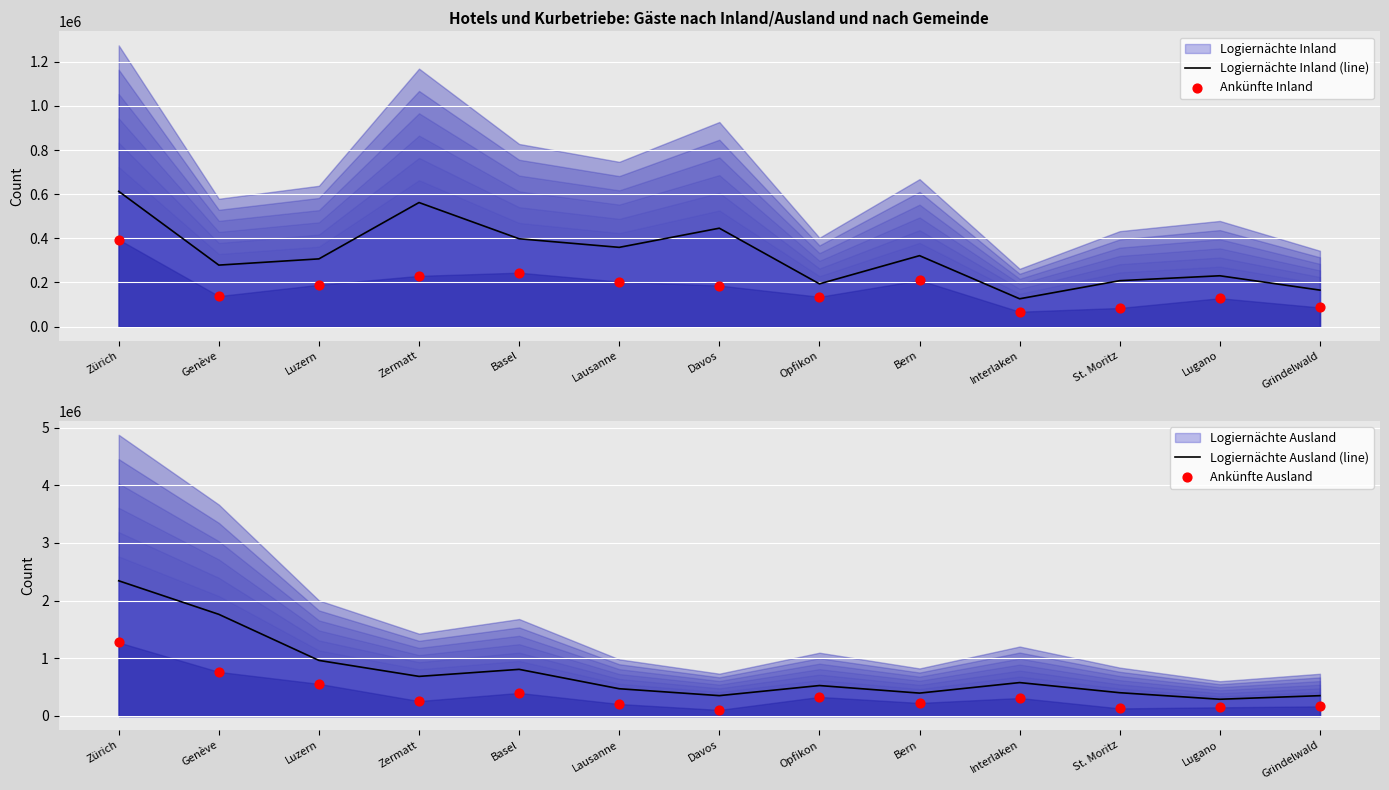

Is the value of Ankünfte Inland at Bern greater than the value of Logiernächte Inland (line) at Genève?

No